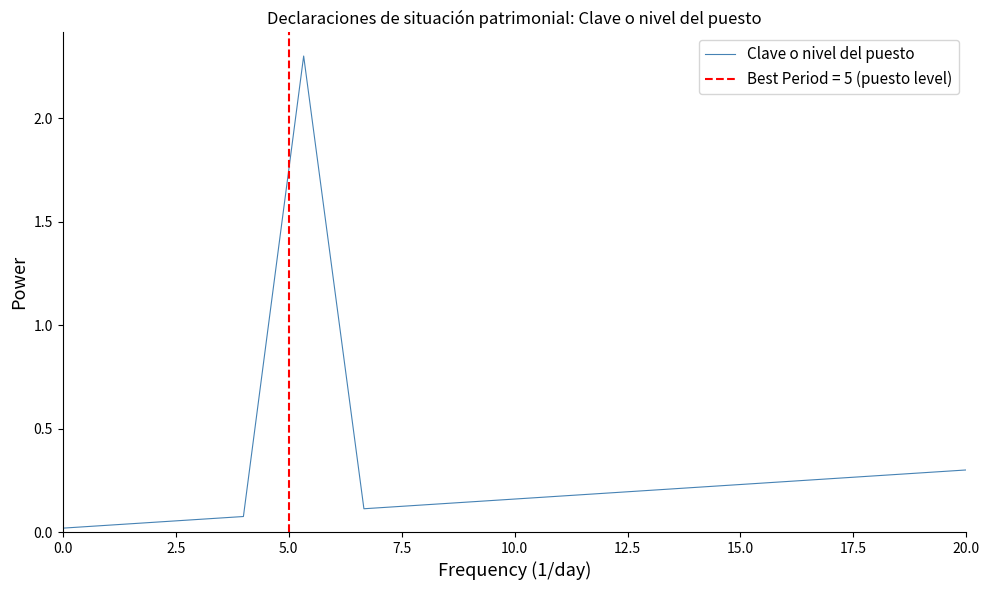

True or false: Clave o nivel del puesto has a value of 0.2 at 20.0.

False